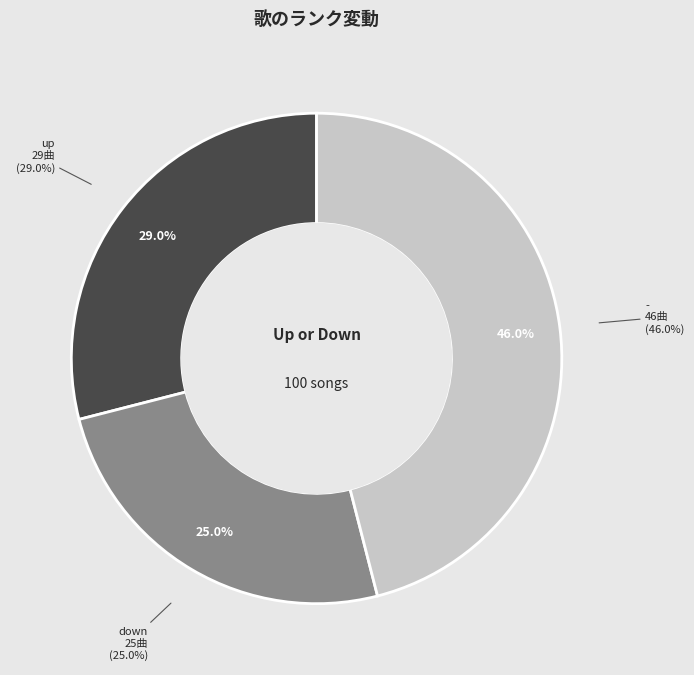

What percentage is the - slice, to the nearest percent?

46%